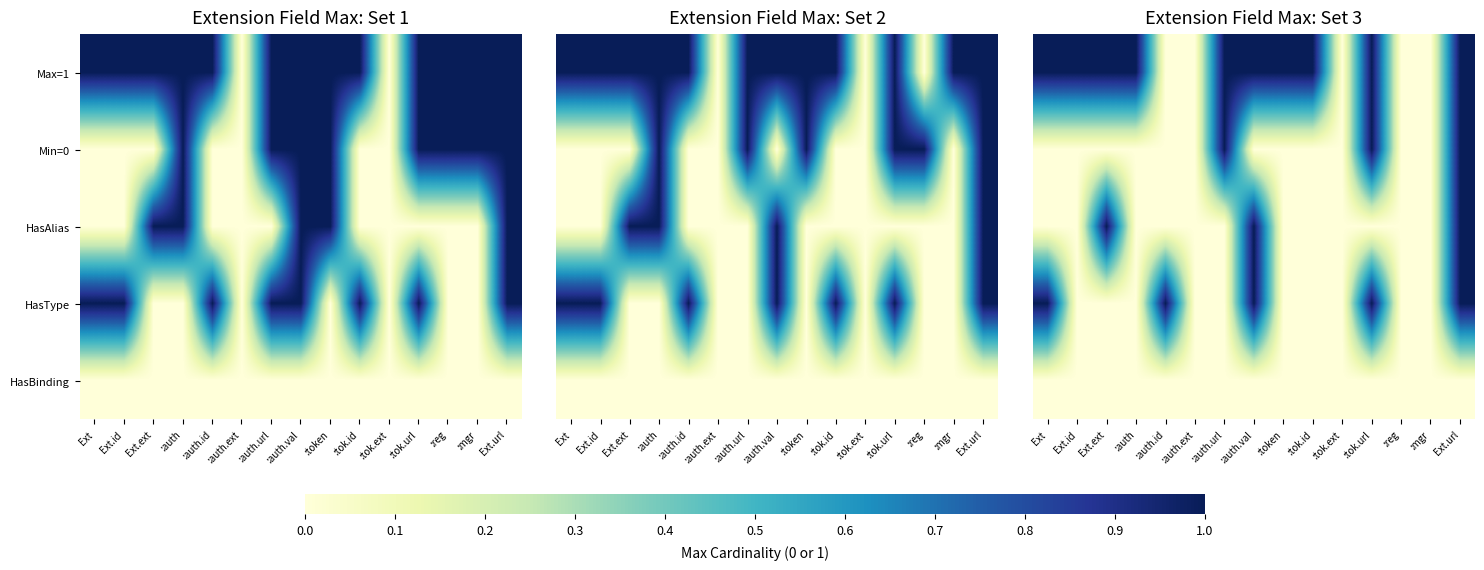

How many distinct data groups are displayed?

5